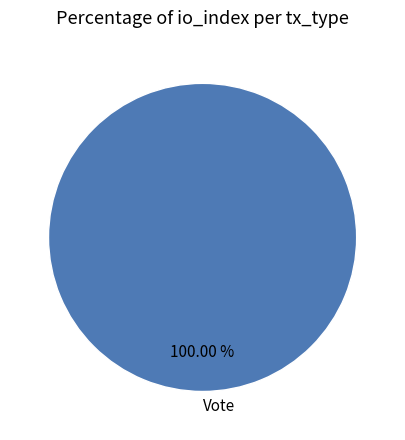

Is there a majority slice in this chart?

Yes